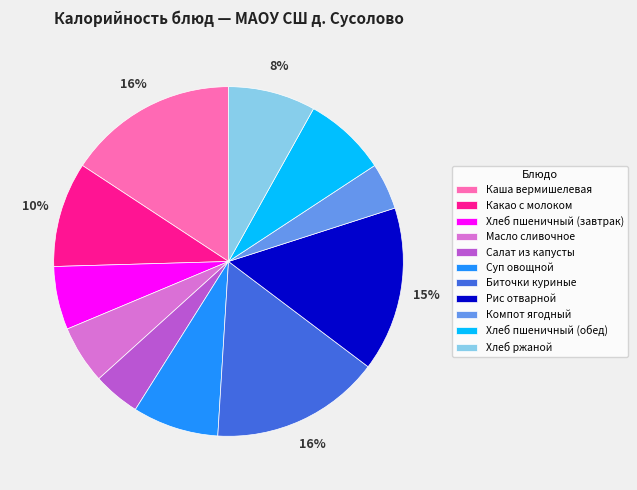

To the nearest percent, what is the average slice percentage?

9%